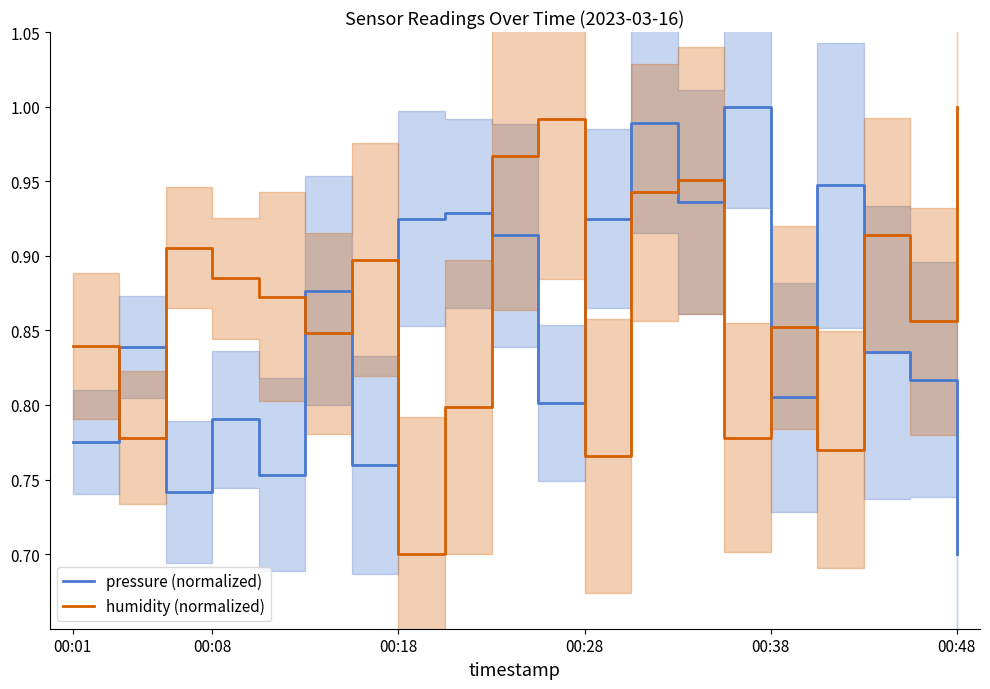

True or false: pressure (normalized) has more than 2 points higher than both neighbors.

True